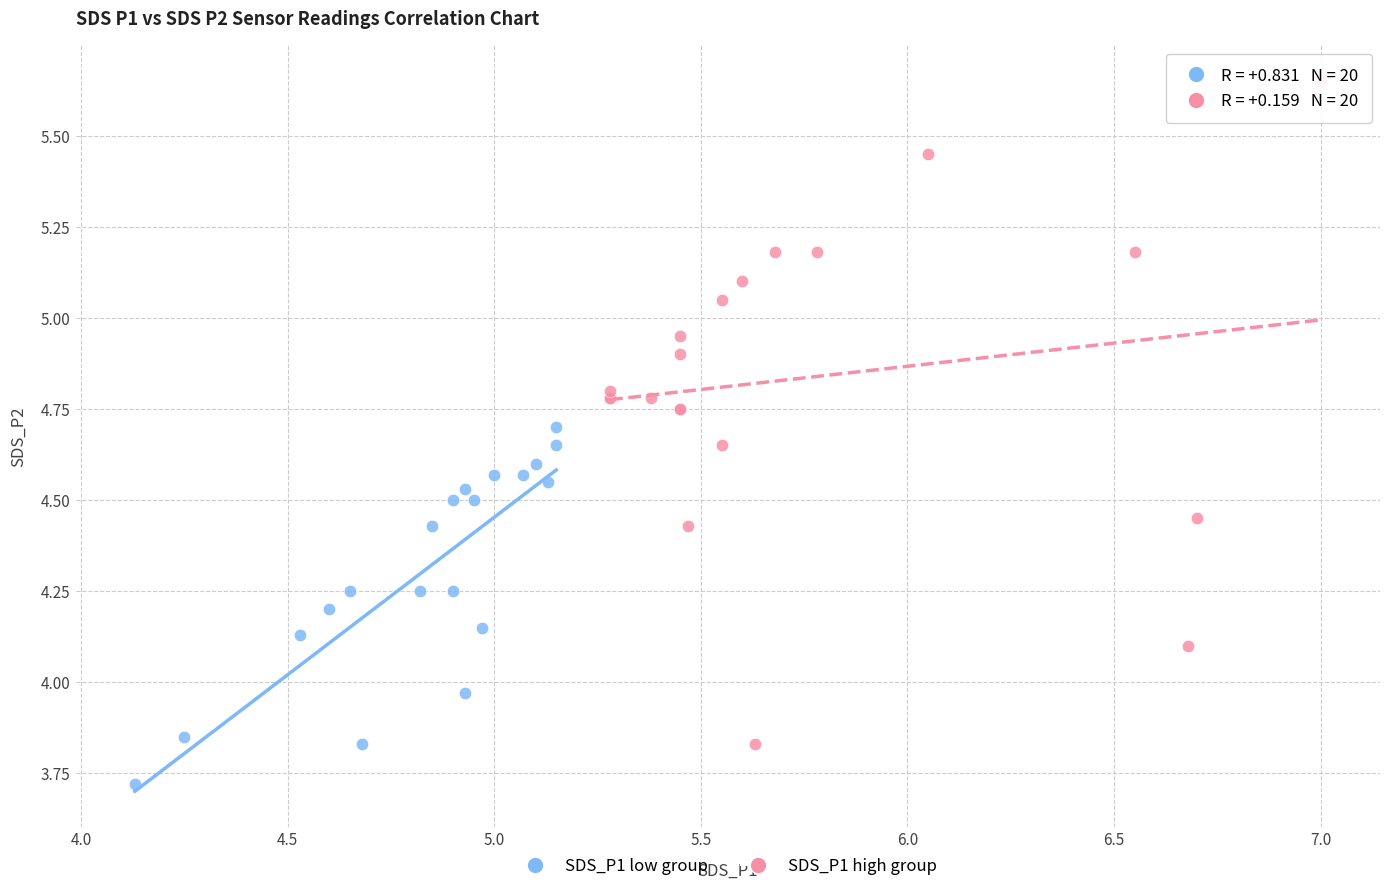

Which series has the largest Y range (max minus min)?

SDS_P1 high group